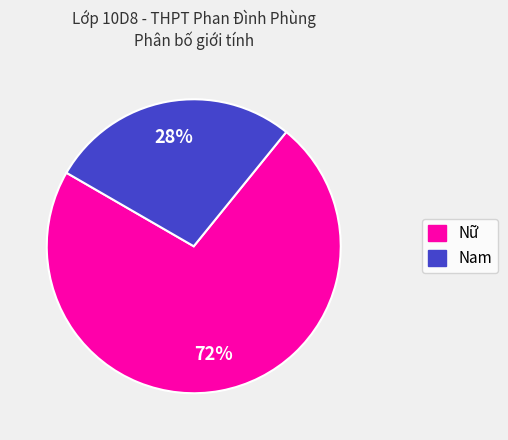

Is it true that Nữ is 66% of the pie?

False